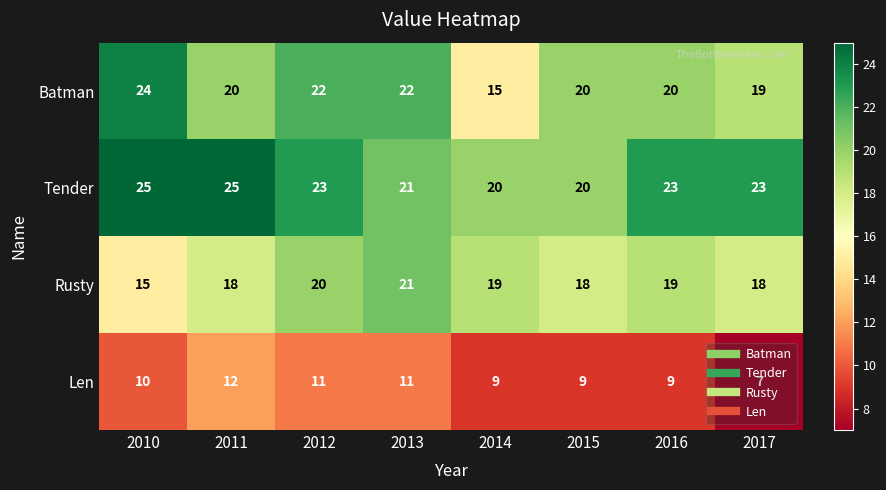

At which category is the sum across all series the highest?

2012